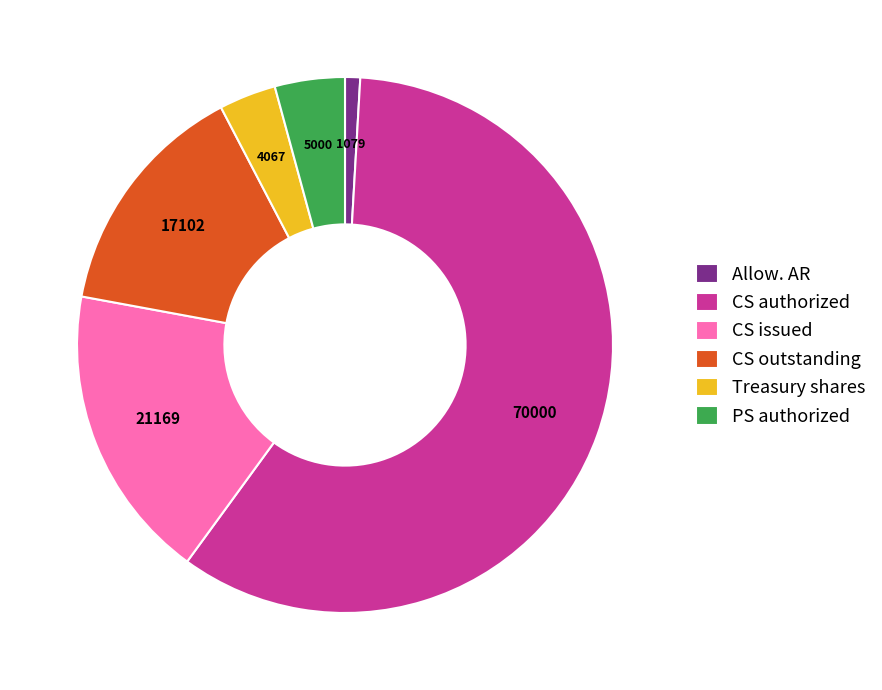

Which has a higher value, CS outstanding or Treasury shares?

CS outstanding